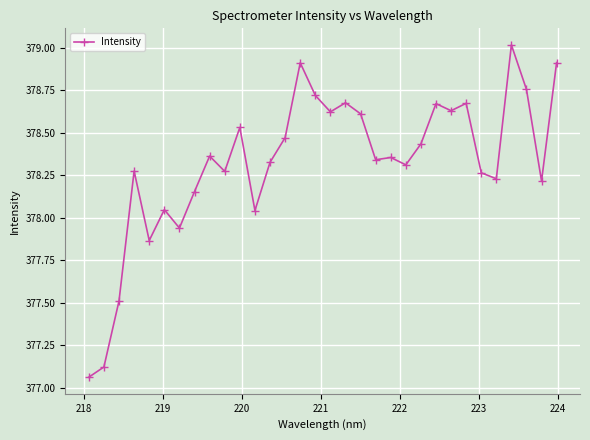

What is the difference between the maximum and minimum values?

2.0